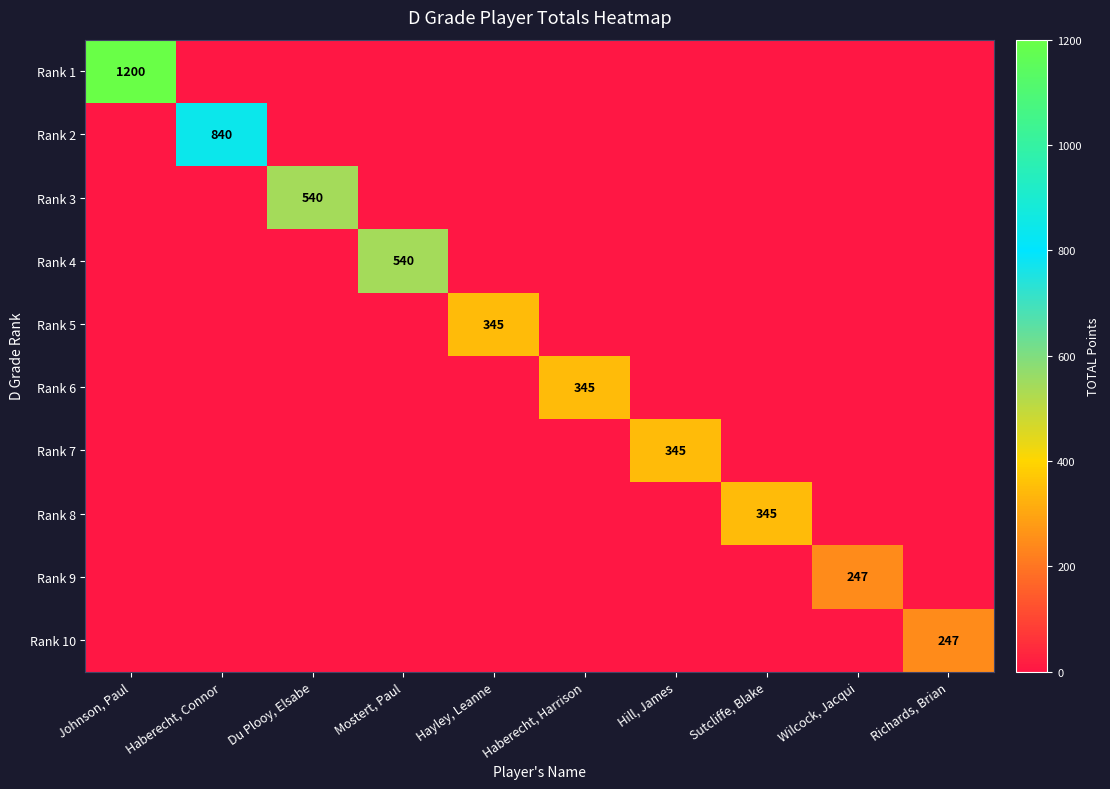

Rank the categories by Rank 3 value from highest to lowest.

Du Plooy, Elsabe, Johnson, Paul, Haberecht, Connor, Mostert, Paul, Hayley, Leanne, Haberecht, Harrison, Hill, James, Sutcliffe, Blake, Wilcock, Jacqui, Richards, Brian